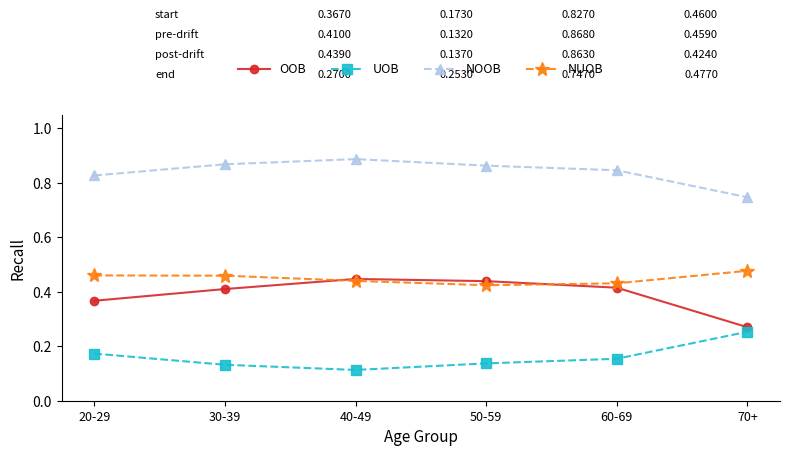

What is the label of the 1st point from the right?

70+